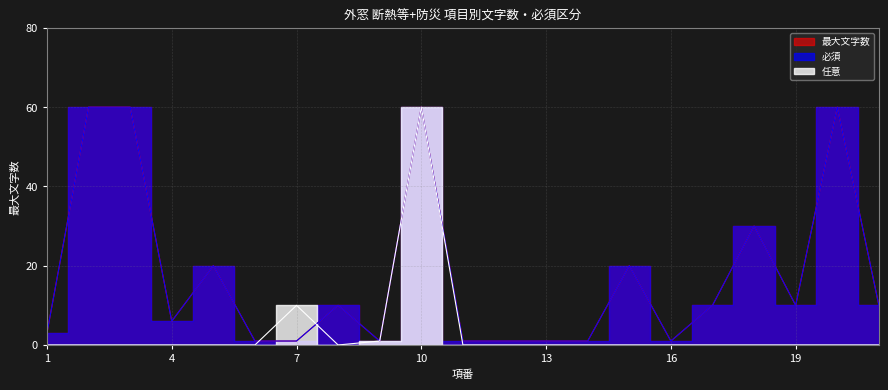

How many lines are shown in the chart?

3